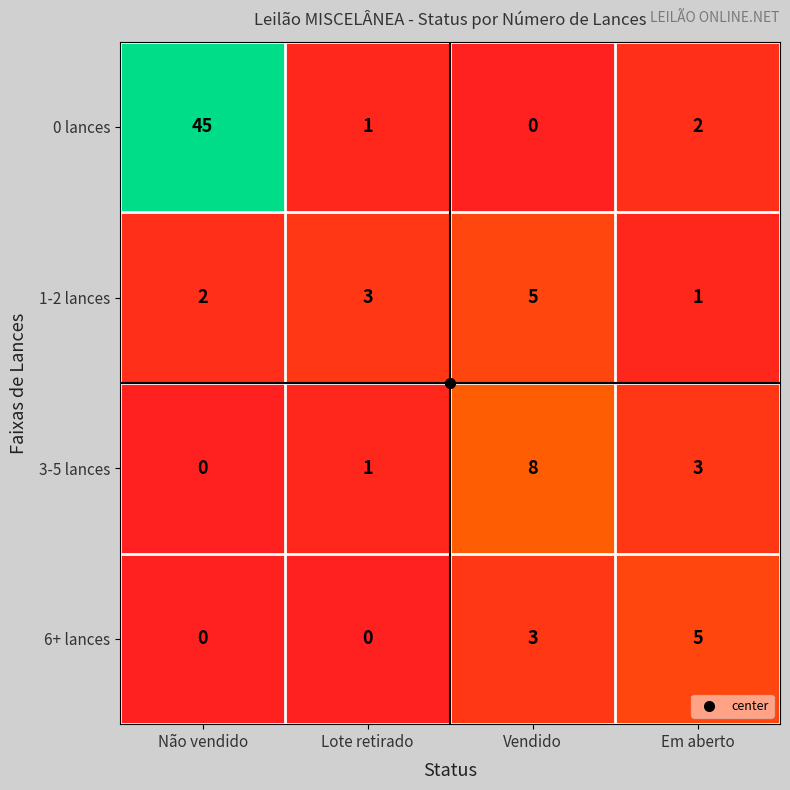

How many 3-5 lances values are between 1 and 8?

3